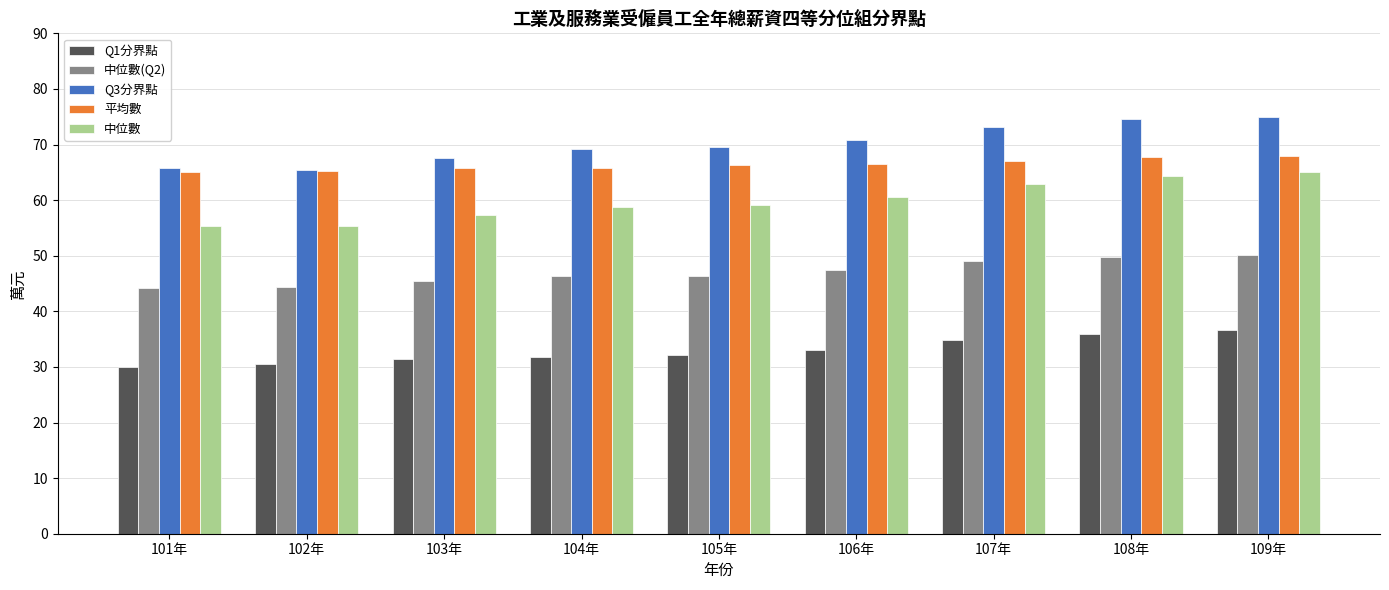

What is the spread (max minus min) of values at 102年?

34.9